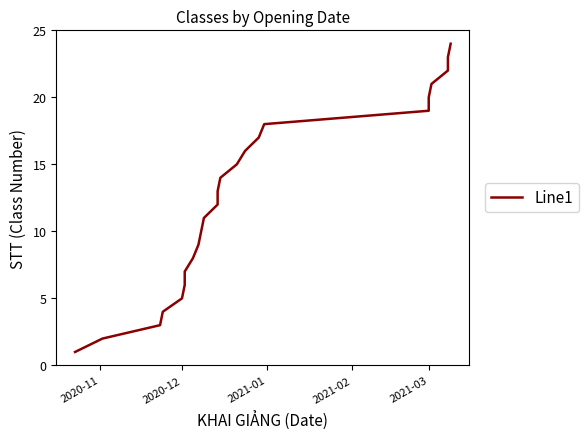

What is the difference between the maximum and minimum values?

23